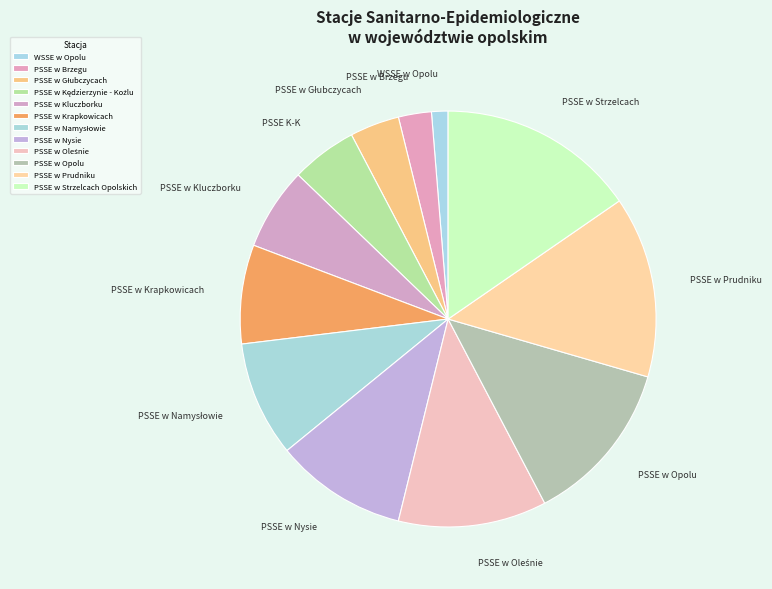

Approximately how many times larger is the value at PSSE w Oleśnie compared to PSSE w Kędzierzynie - Koźlu?

2.2